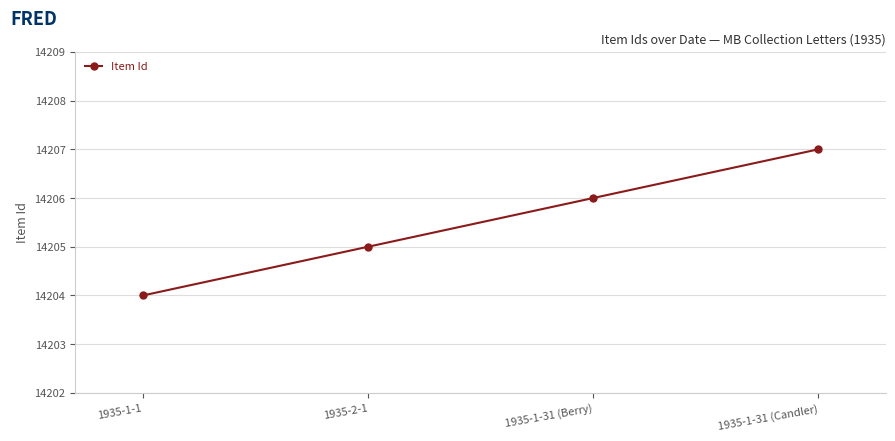

Reading left to right, transcribe all the data shown in this chart.

1935-1-1=14204	1935-2-1=14205	1935-1-31 (Berry)=14206	1935-1-31 (Candler)=14207